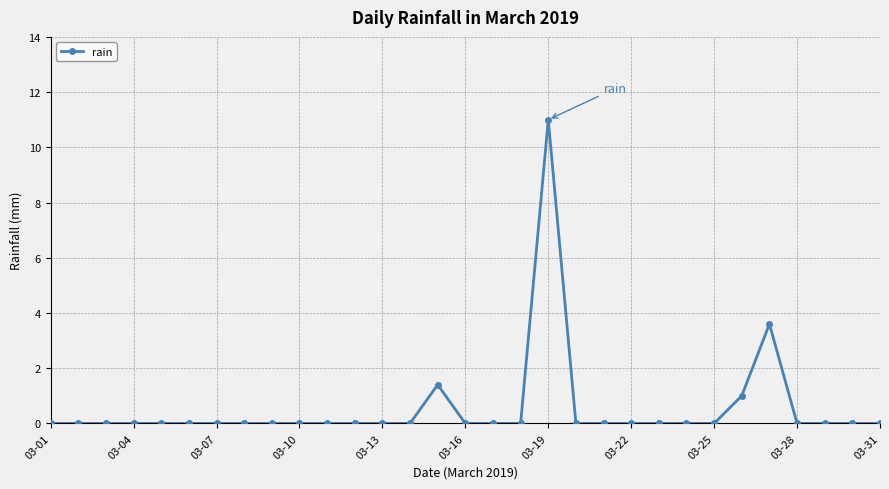

What is the greatest value displayed?

11.0